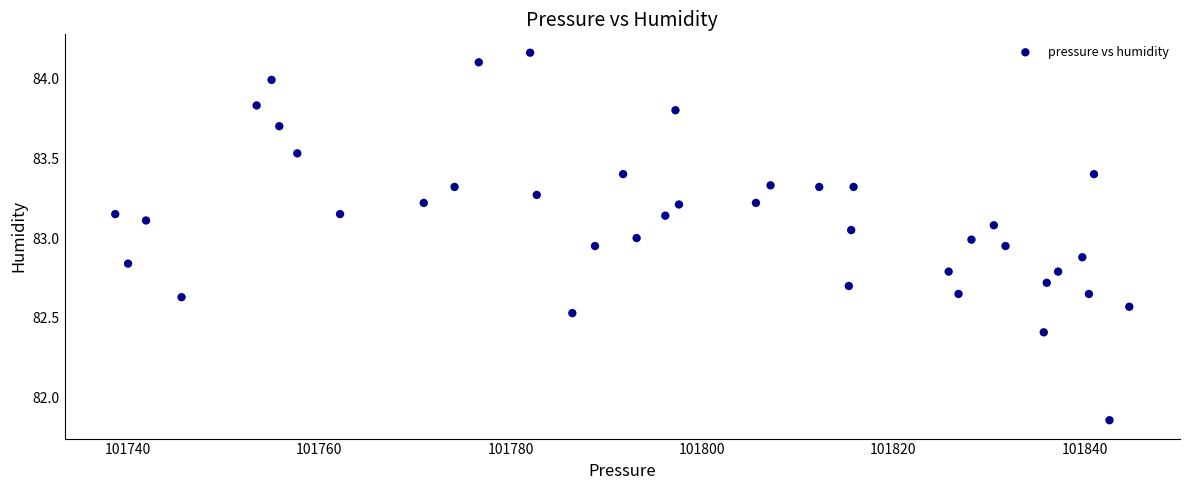

What is the range of Y values (max minus min)?

2.3